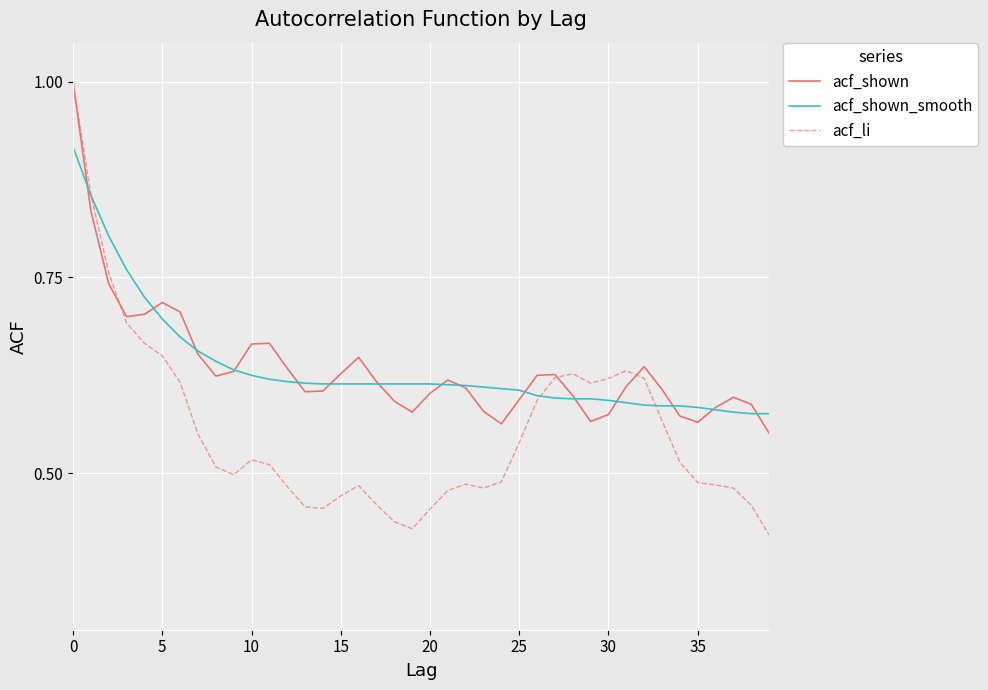

What is the greatest value displayed?

1.0